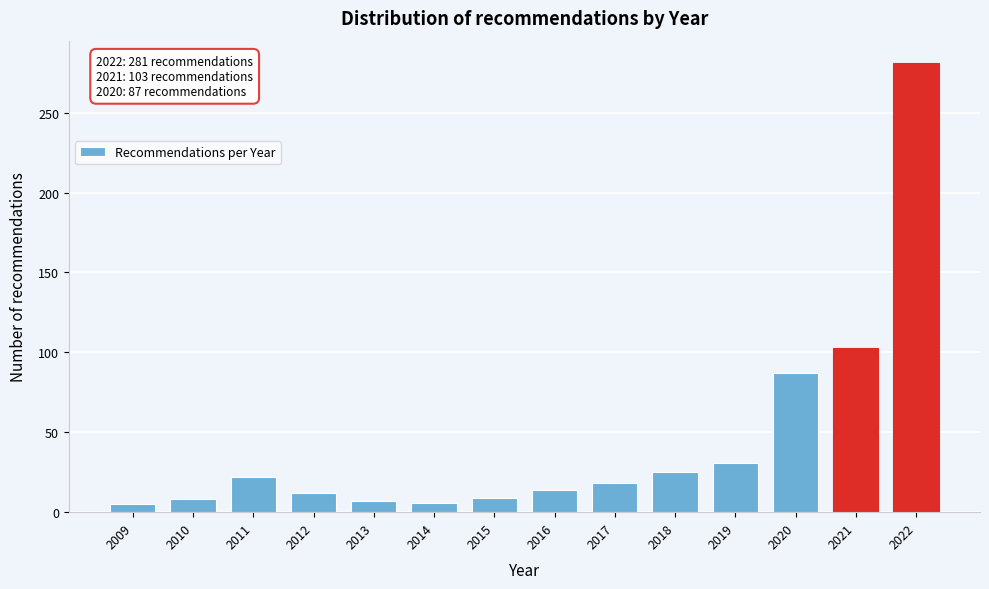

The value at 2015 is 9. True or false?

True